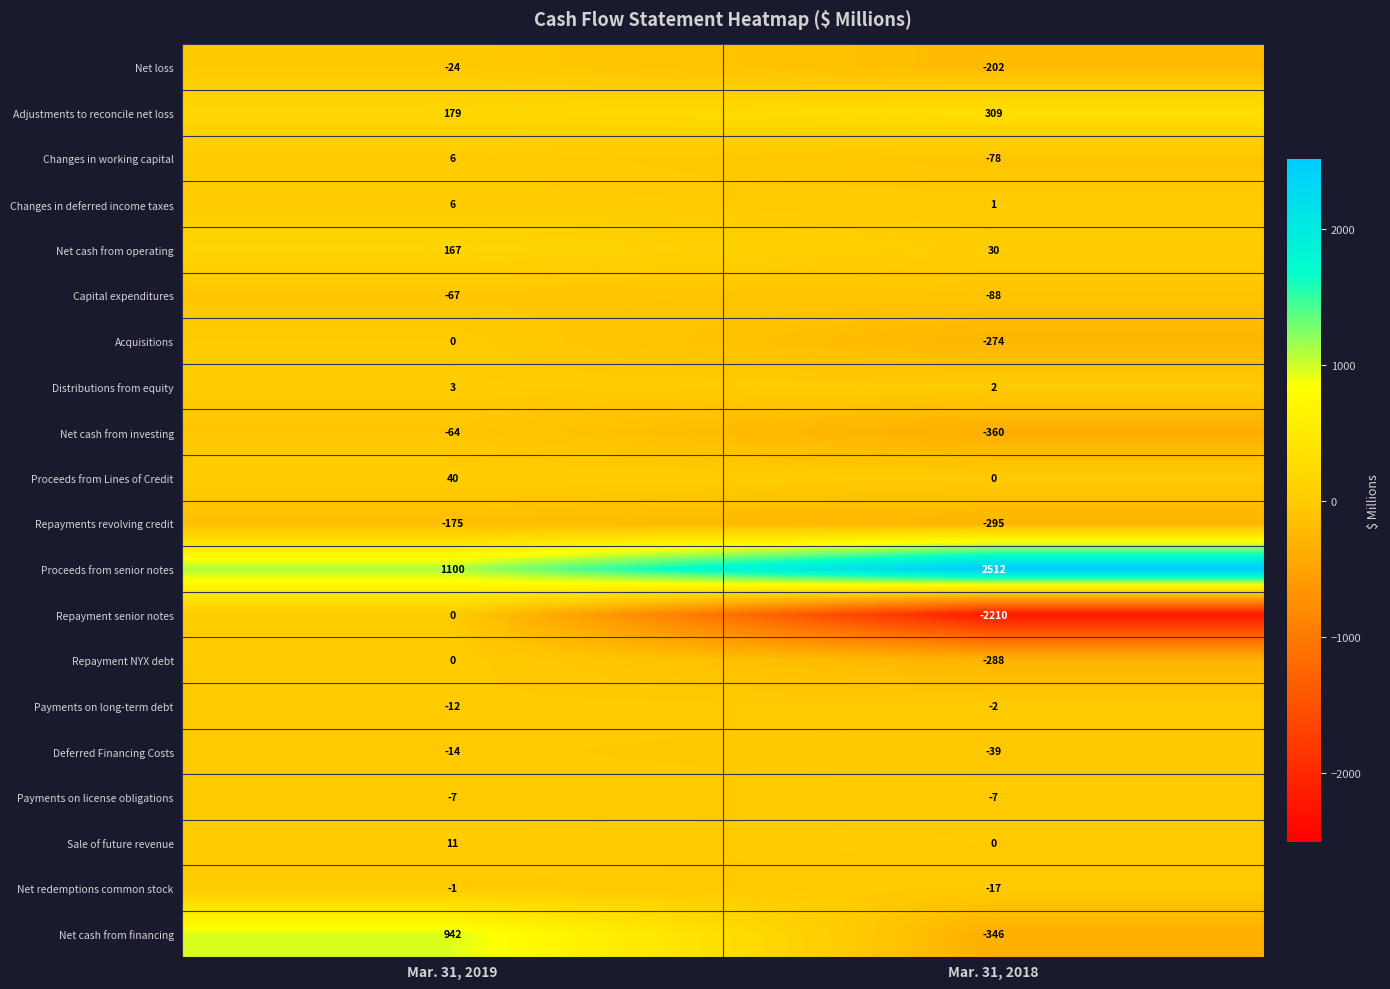

Which series has the largest total across all categories?

Proceeds from senior notes